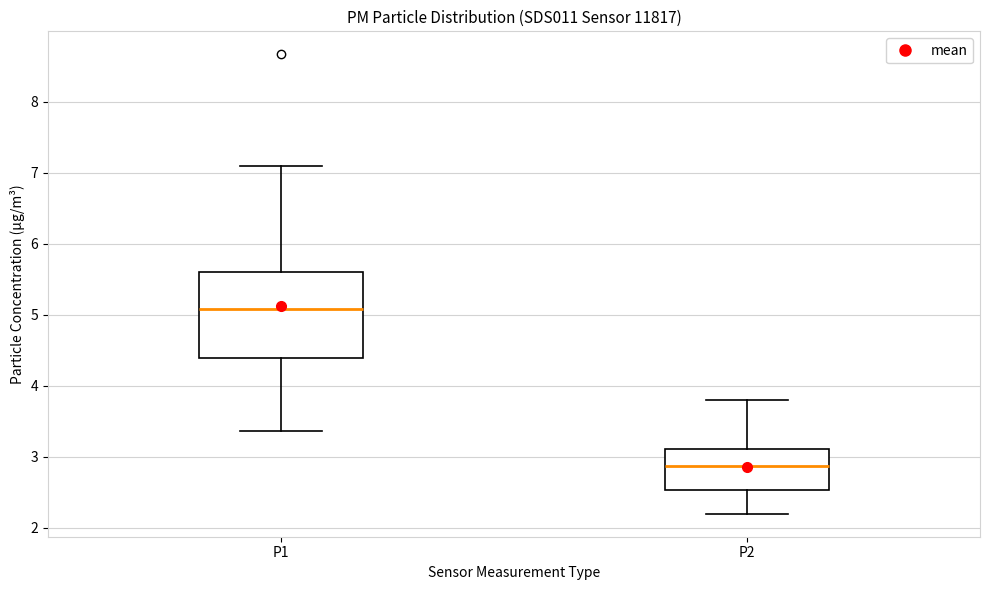

Which box's median line is the lowest?

P2